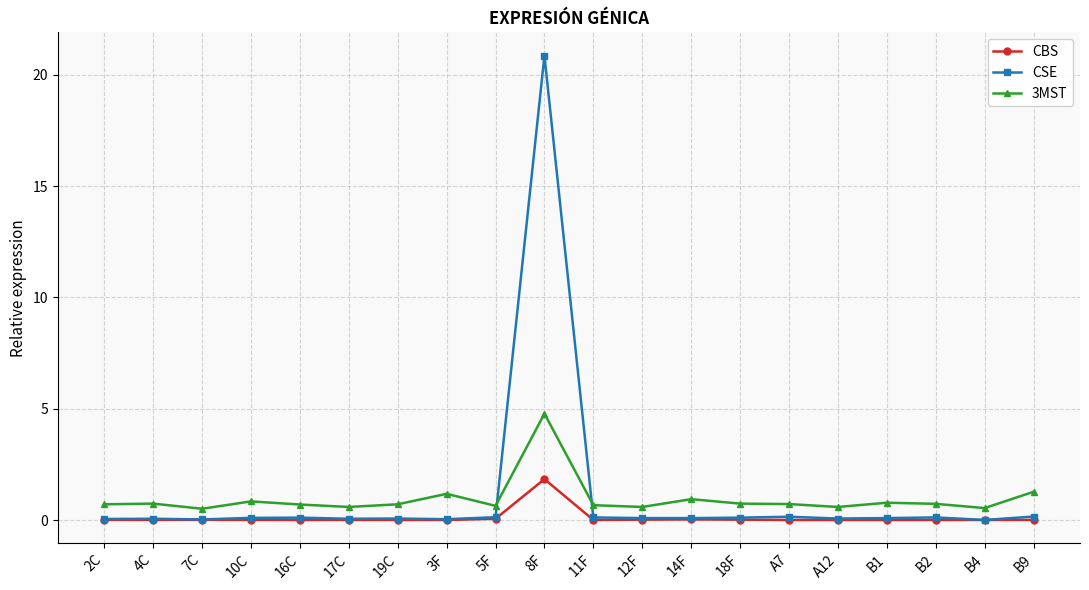

True or false: 3MST and CBS intersect in this chart.

False